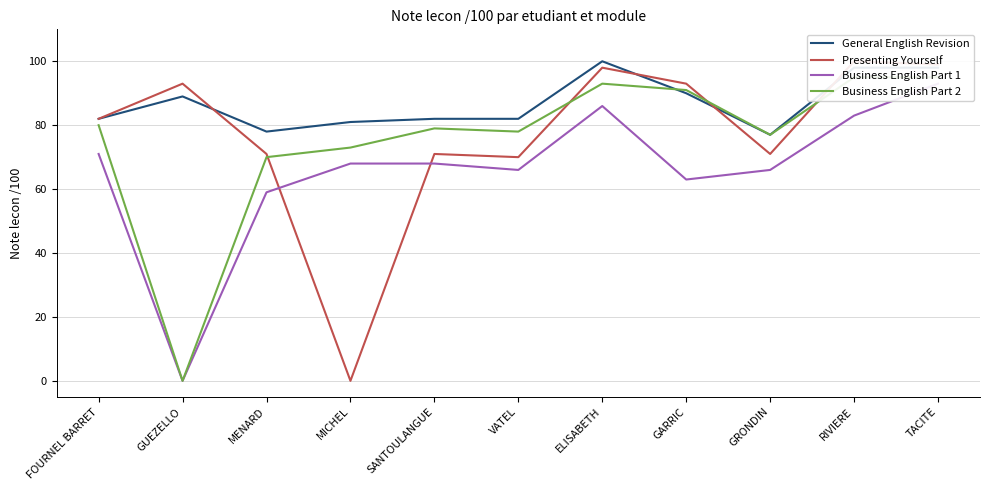

Where is the first local maximum for Business English Part 1?

ELISABETH